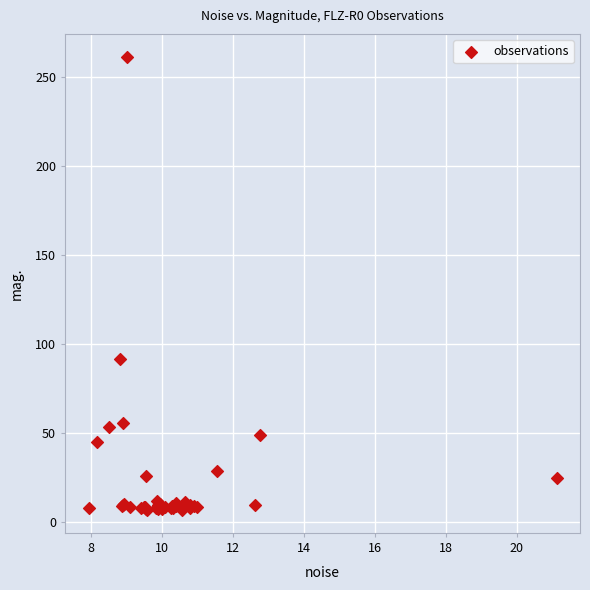

What Y value in the scatter plot is closest to 134?

91.6